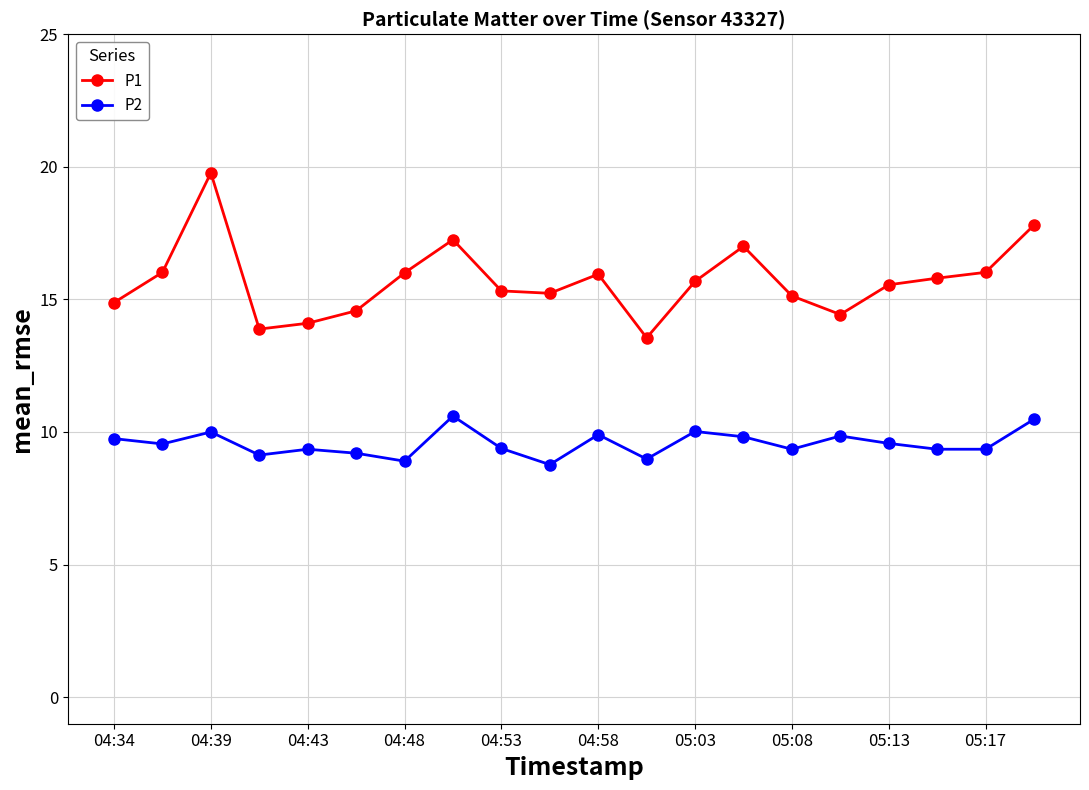

Is this an area chart (filled region under the line)?

No